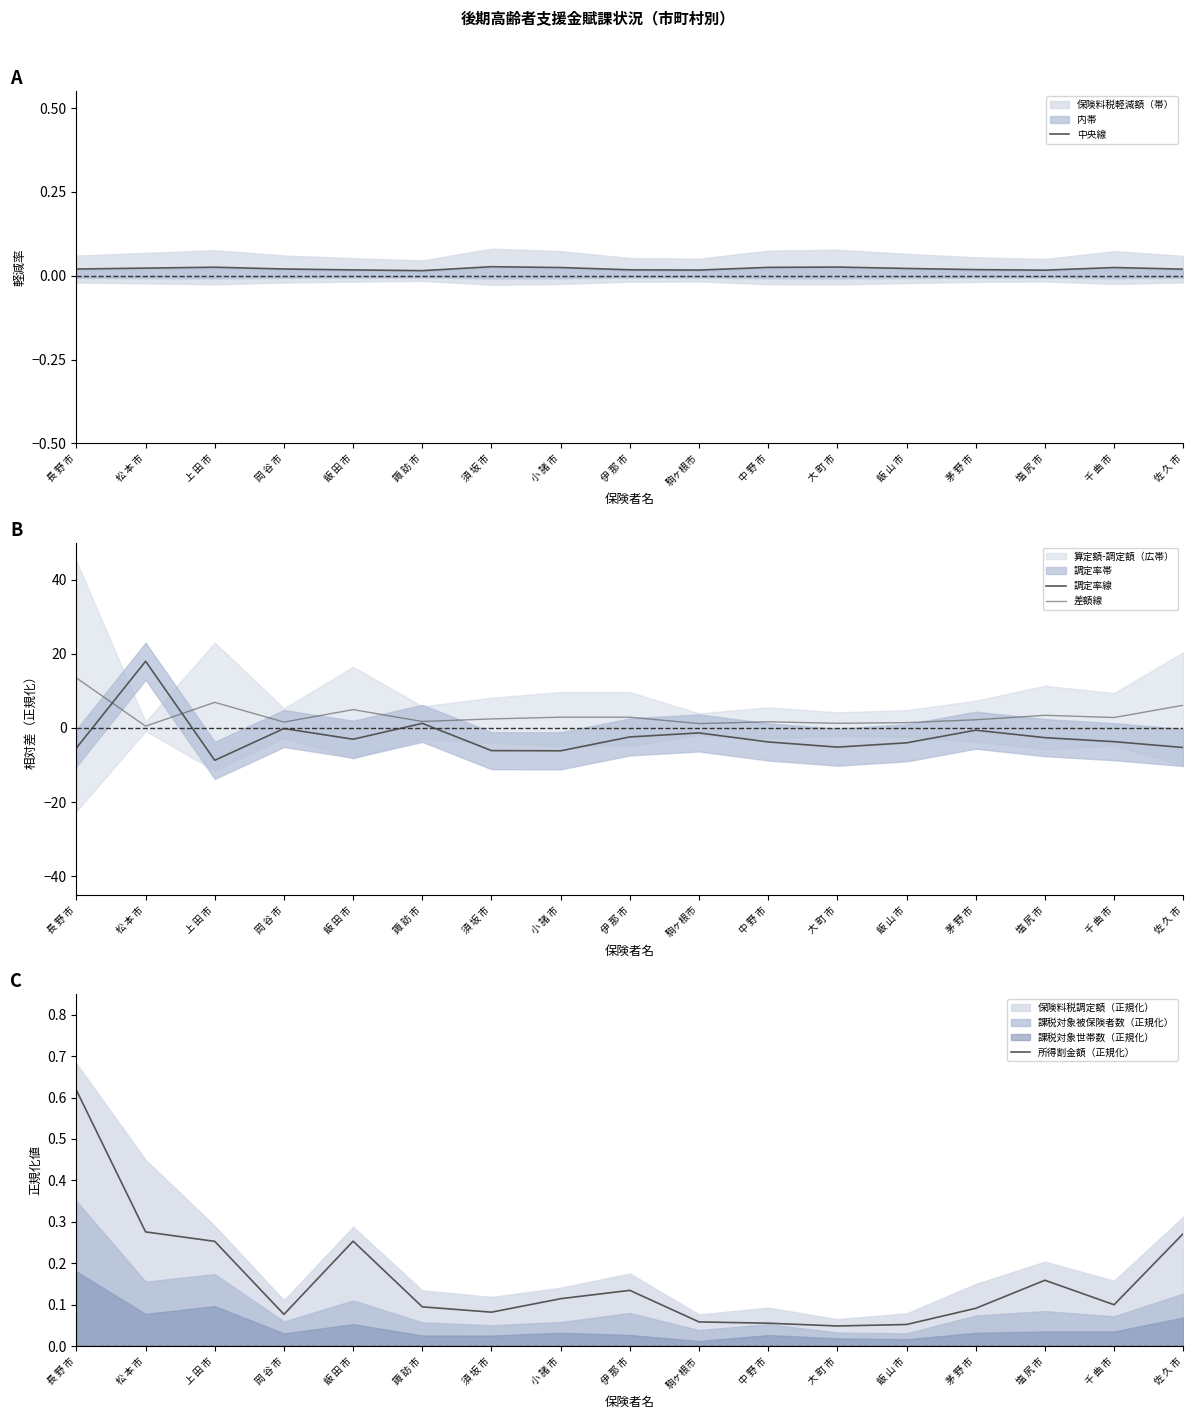

Reading left to right, extract all data points from this chart.

中央線: 長 野 市=0.0	松 本 市=0.0	上 田 市=0.0	岡 谷 市=0.0	飯 田 市=0.0	諏 訪 市=0.0	須 坂 市=0.0	小 諸 市=0.0	伊 那 市=0.0	駒ヶ根市=0.0	中 野 市=0.0	大 町 市=0.0	飯 山 市=0.0	茅 野 市=0.0	塩 尻 市=0.0	千 曲 市=0.0	佐 久 市=0.0
調定率線: 長 野 市=-5.4	松 本 市=18.0	上 田 市=-8.7	岡 谷 市=-0.1	飯 田 市=-3.0	諏 訪 市=1.2	須 坂 市=-6.1	小 諸 市=-6.2	伊 那 市=-2.4	駒ヶ根市=-1.3	中 野 市=-3.8	大 町 市=-5.2	飯 山 市=-4.0	茅 野 市=-0.6	塩 尻 市=-2.6	千 曲 市=-3.7	佐 久 市=-5.3
差額線: 長 野 市=13.5	松 本 市=0.5	上 田 市=6.9	岡 谷 市=1.6	飯 田 市=5.0	諏 訪 市=1.8	須 坂 市=2.4	小 諸 市=2.9	伊 那 市=2.9	駒ヶ根市=1.2	中 野 市=1.7	大 町 市=1.3	飯 山 市=1.4	茅 野 市=2.2	塩 尻 市=3.4	千 曲 市=2.8	佐 久 市=6.1
所得割金額（正規化）: 長 野 市=0.6	松 本 市=0.3	上 田 市=0.3	岡 谷 市=0.1	飯 田 市=0.3	諏 訪 市=0.1	須 坂 市=0.1	小 諸 市=0.1	伊 那 市=0.1	駒ヶ根市=0.1	中 野 市=0.1	大 町 市=0.0	飯 山 市=0.1	茅 野 市=0.1	塩 尻 市=0.2	千 曲 市=0.1	佐 久 市=0.3